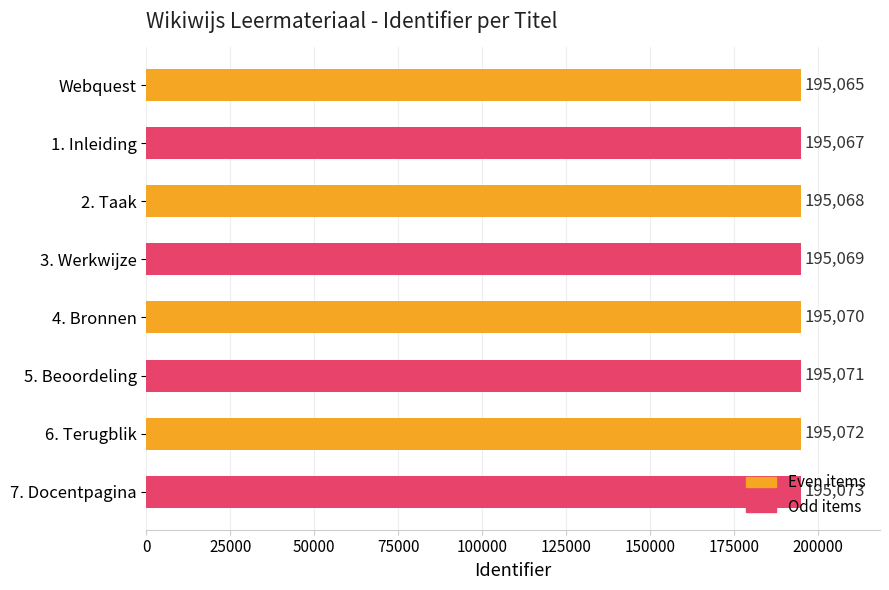

Rank the categories by value from lowest to highest.

Webquest, 1. Inleiding, 2. Taak, 3. Werkwijze, 4. Bronnen, 5. Beoordeling, 6. Terugblik, 7. Docentpagina